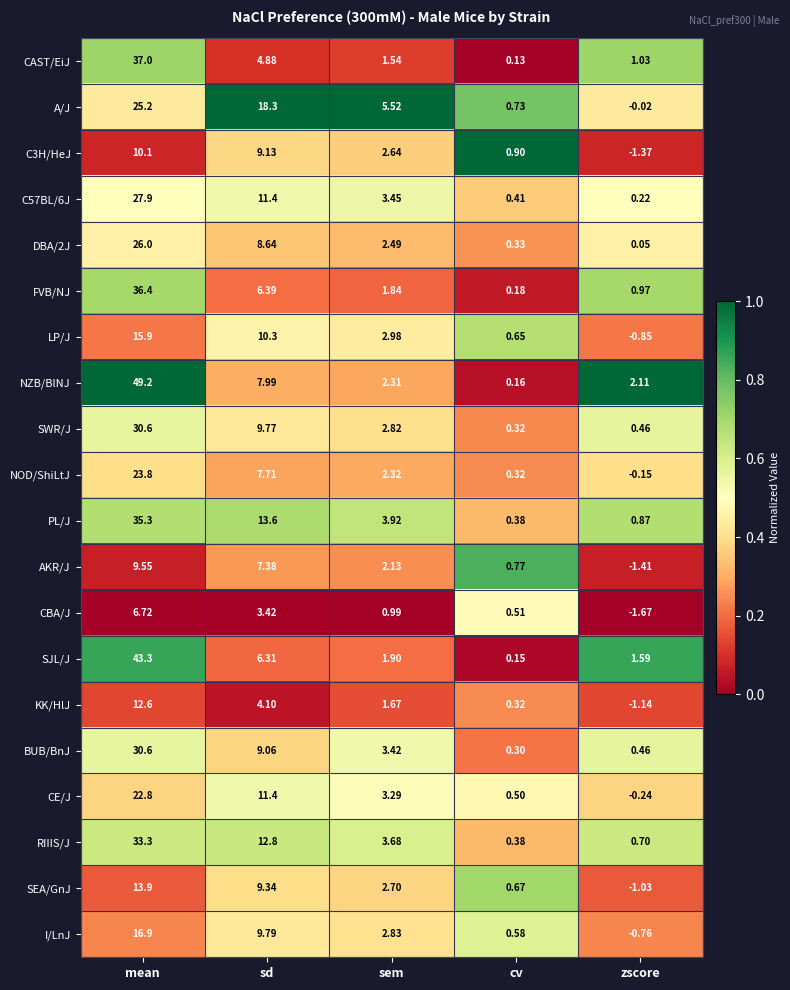

Which series changed the most between sd and cv?

A/J